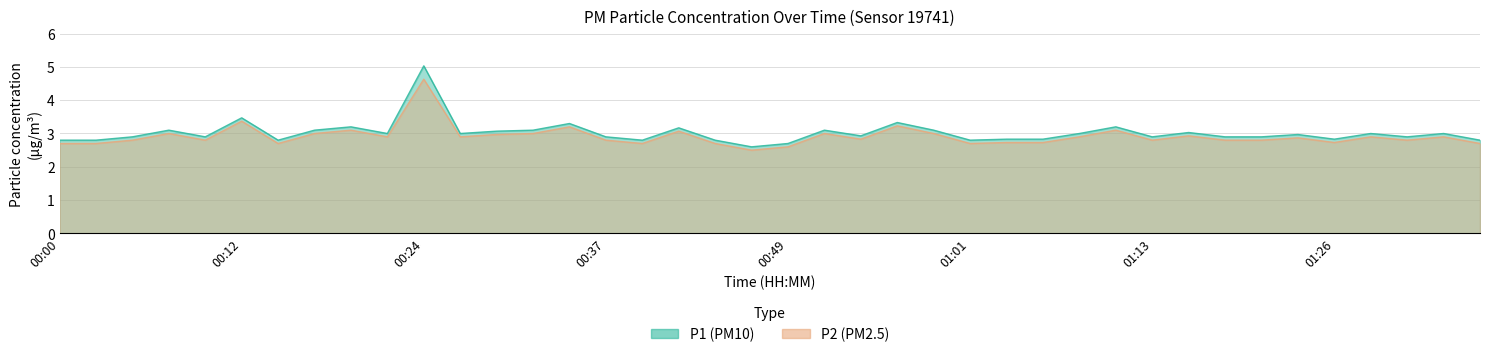

What is the total value across all series at 00:17?

6.1